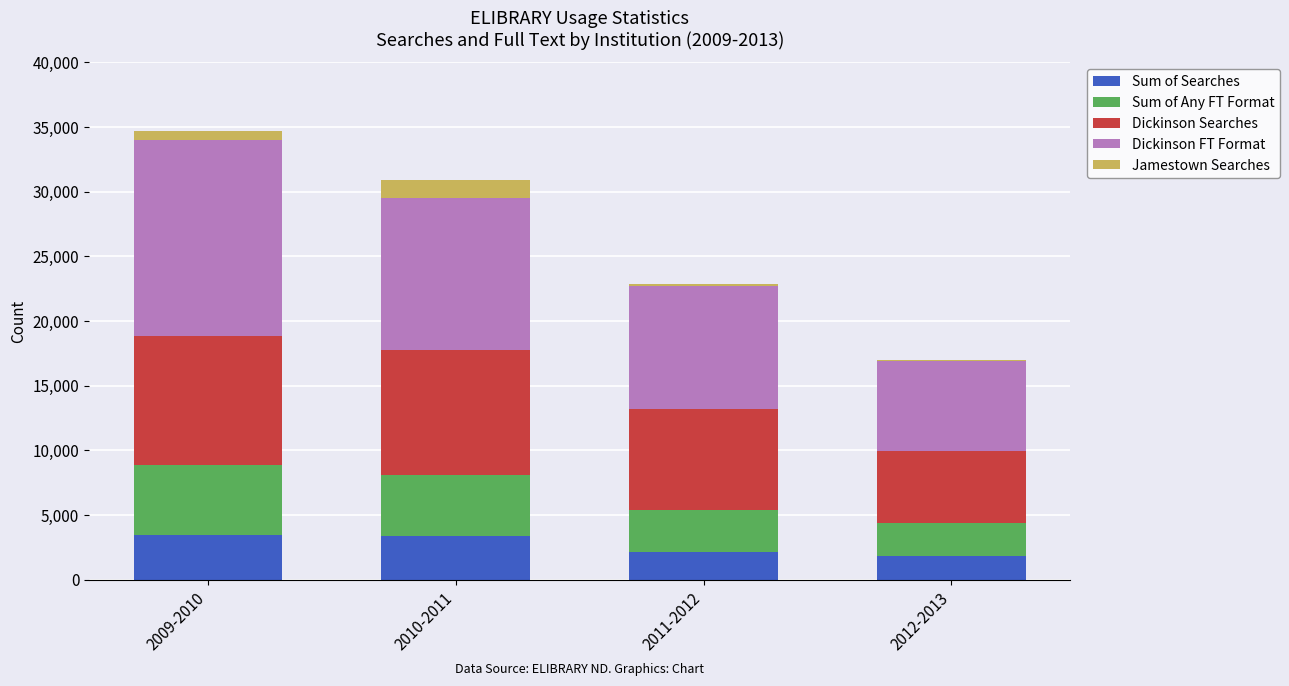

What is the sum of all Sum of Searches values?

10828